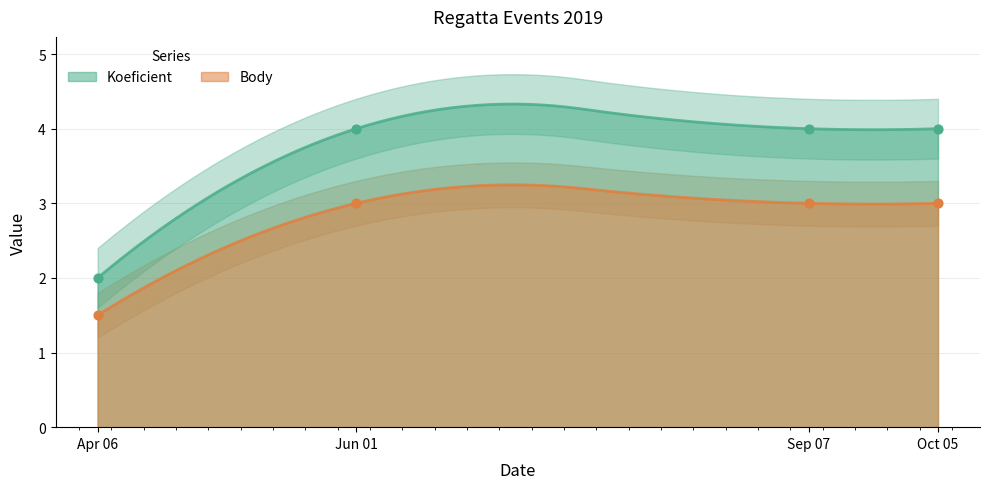

Which series reaches the minimum Y coordinate?

Body